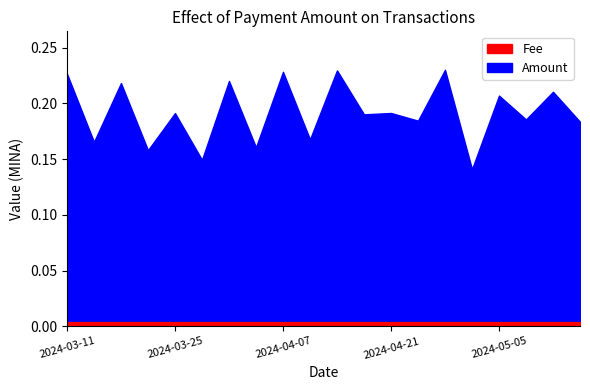

What is the difference between the maximum and second lowest values in the Amount series?

0.1